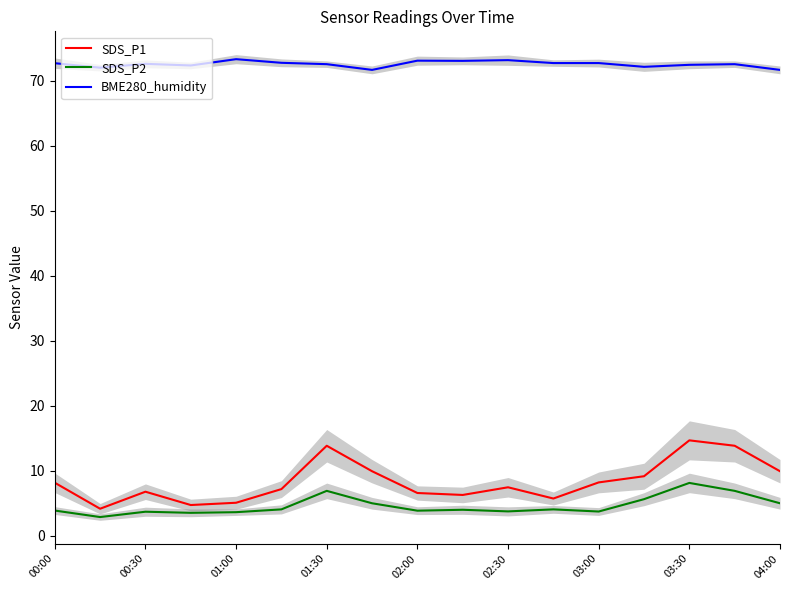

How many data points in SDS_P2 are less than 3?

1